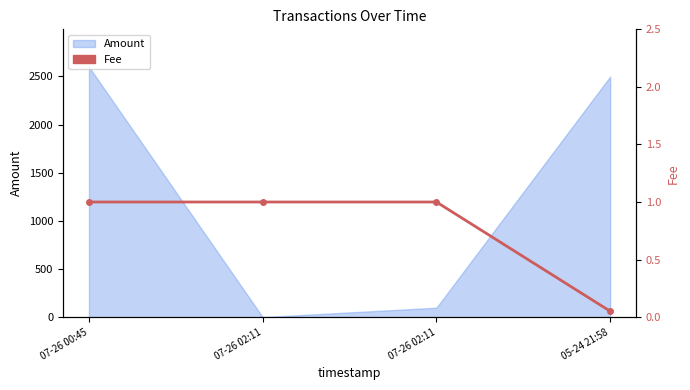

The value at 07-26 02:11 is 0.3. True or false?

False